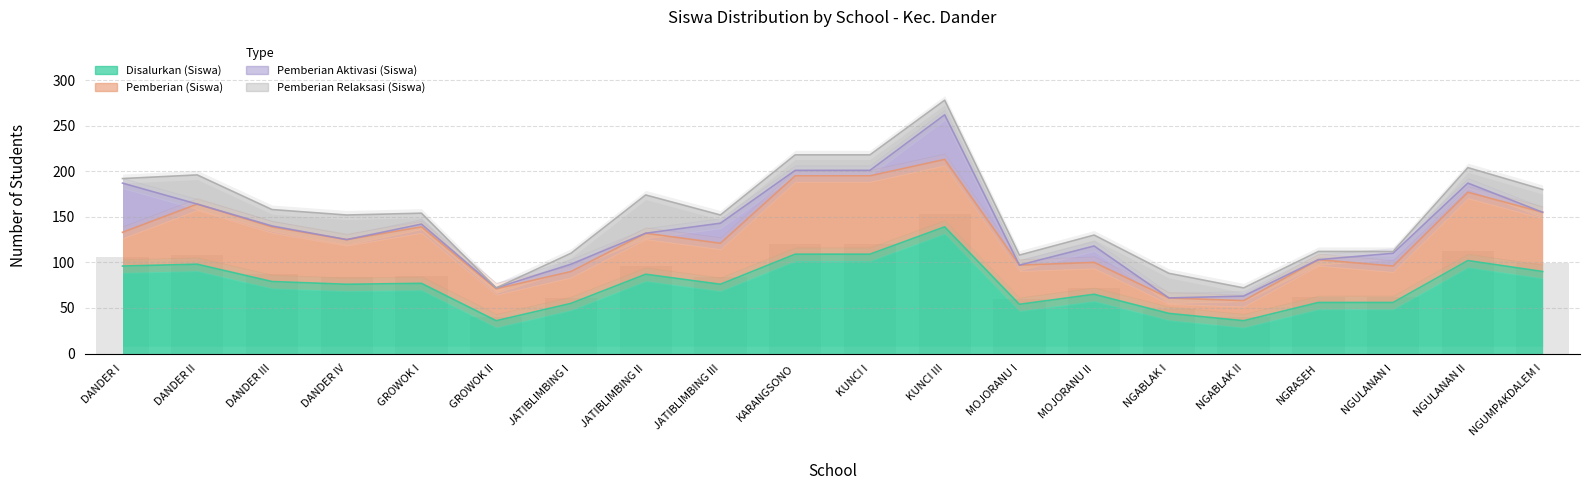

What is the label of the 3rd bar from the right?

NGULANAN I